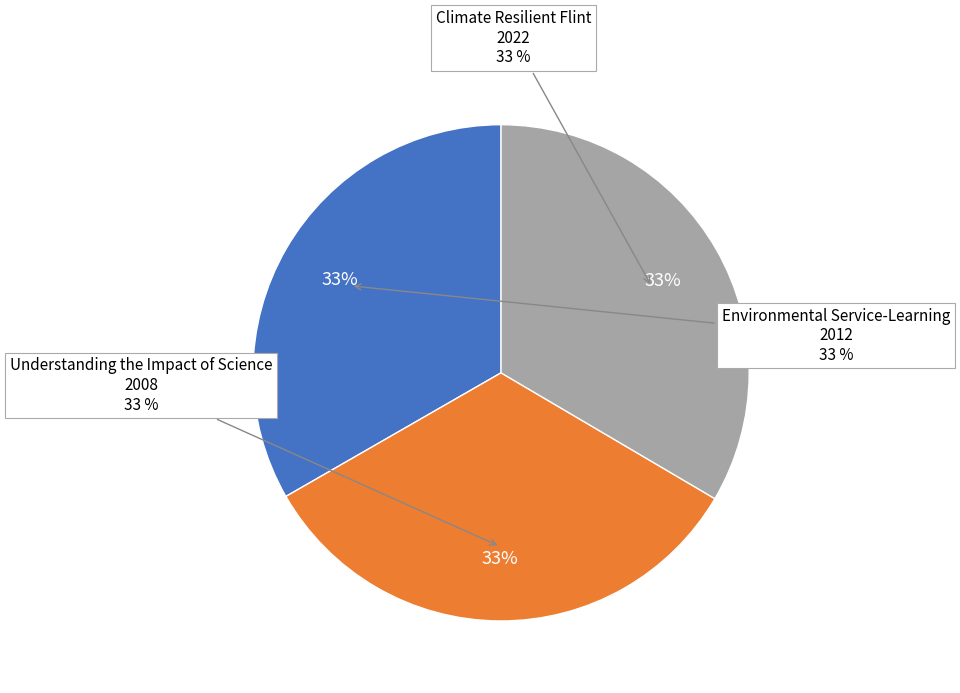

Approximately how many times larger is the value at Environmental Service-Learning Project compared to Understanding the Impact of Science?

1.0